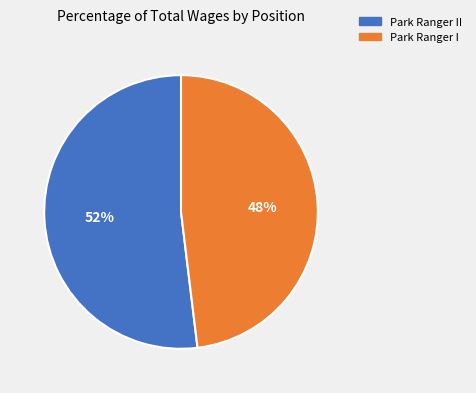

Count the number of slices in the pie.

2